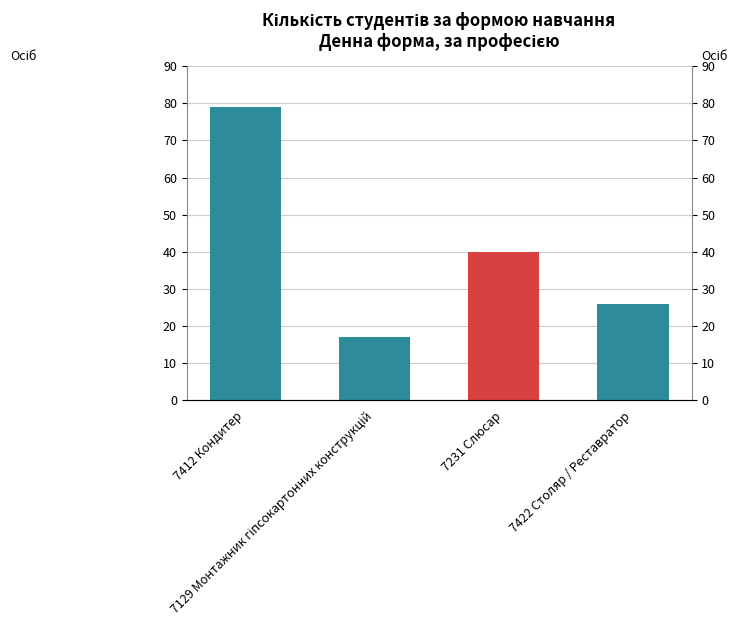

What is the value of the 2nd bar from the left?

17